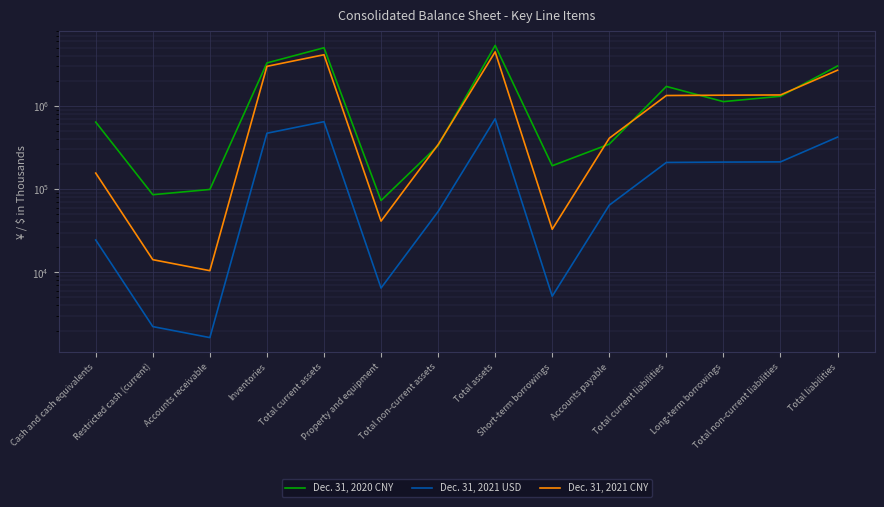

In Dec. 31, 2021 CNY, how many points are lower than both neighbors (excluding endpoints)?

3